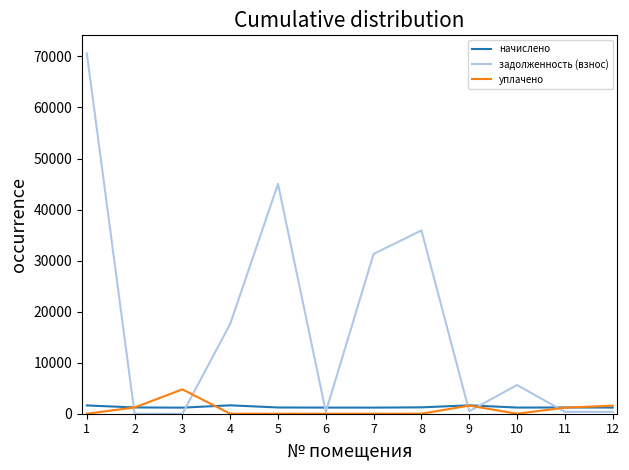

How many intersections are there between начислено and задолженность (взнос)?

7